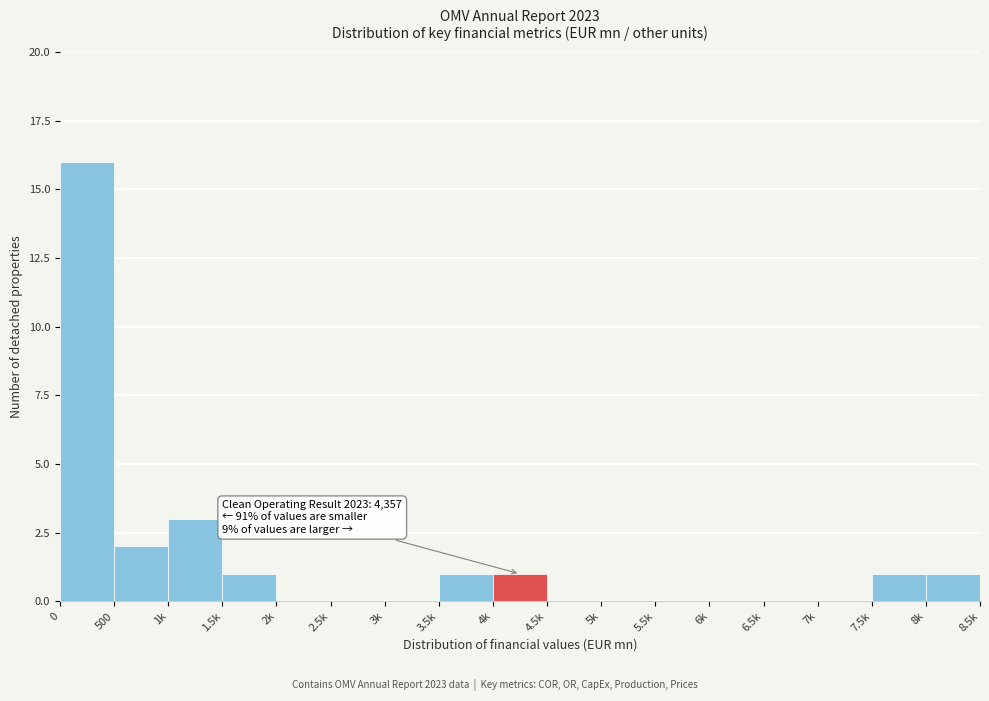

Reading right to left, extract all data points from this chart.

8k=1	7.5k=1	7k=0	6.5k=0	6k=0	5.5k=0	5k=0	4.5k=0	4k=1	3.5k=1	3k=0	2.5k=0	2k=0	1.5k=1	1k=3	500=2	0=16